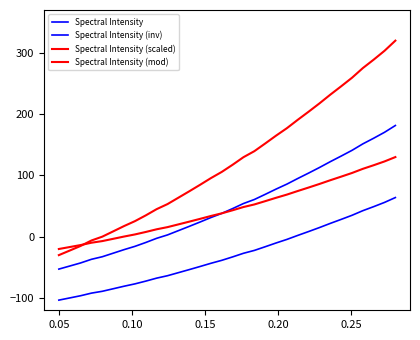

Is this an area chart (filled region under the line)?

No